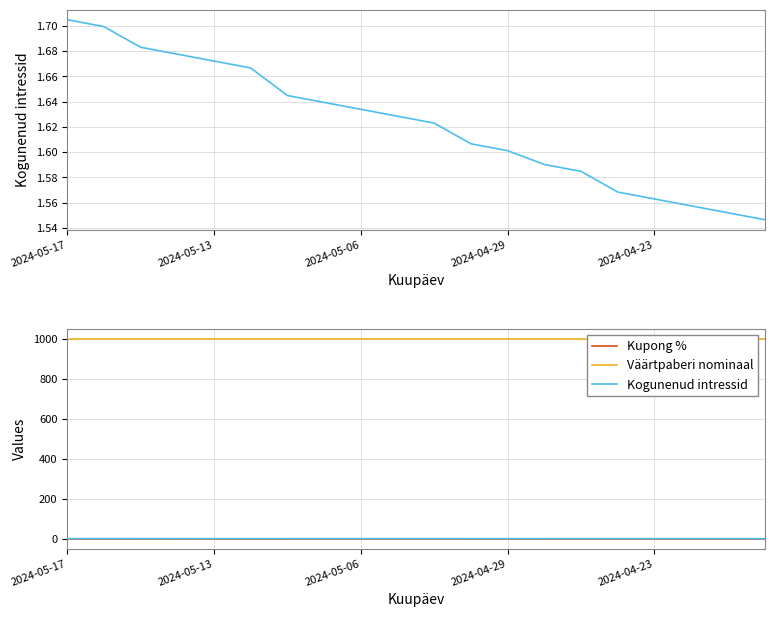

How many distinct data groups are displayed?

3